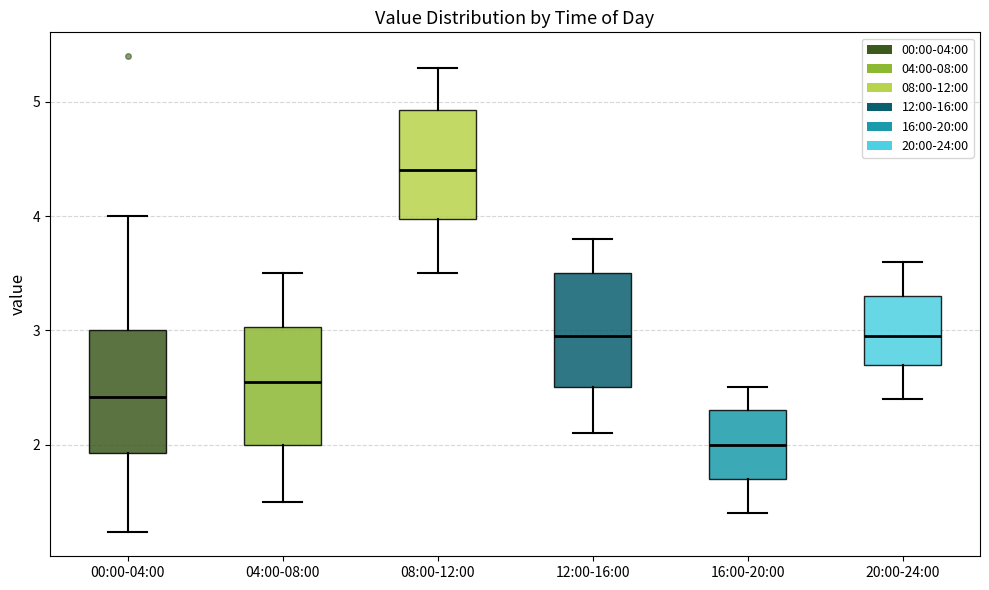

Which box has the highest median line?

08:00-12:00